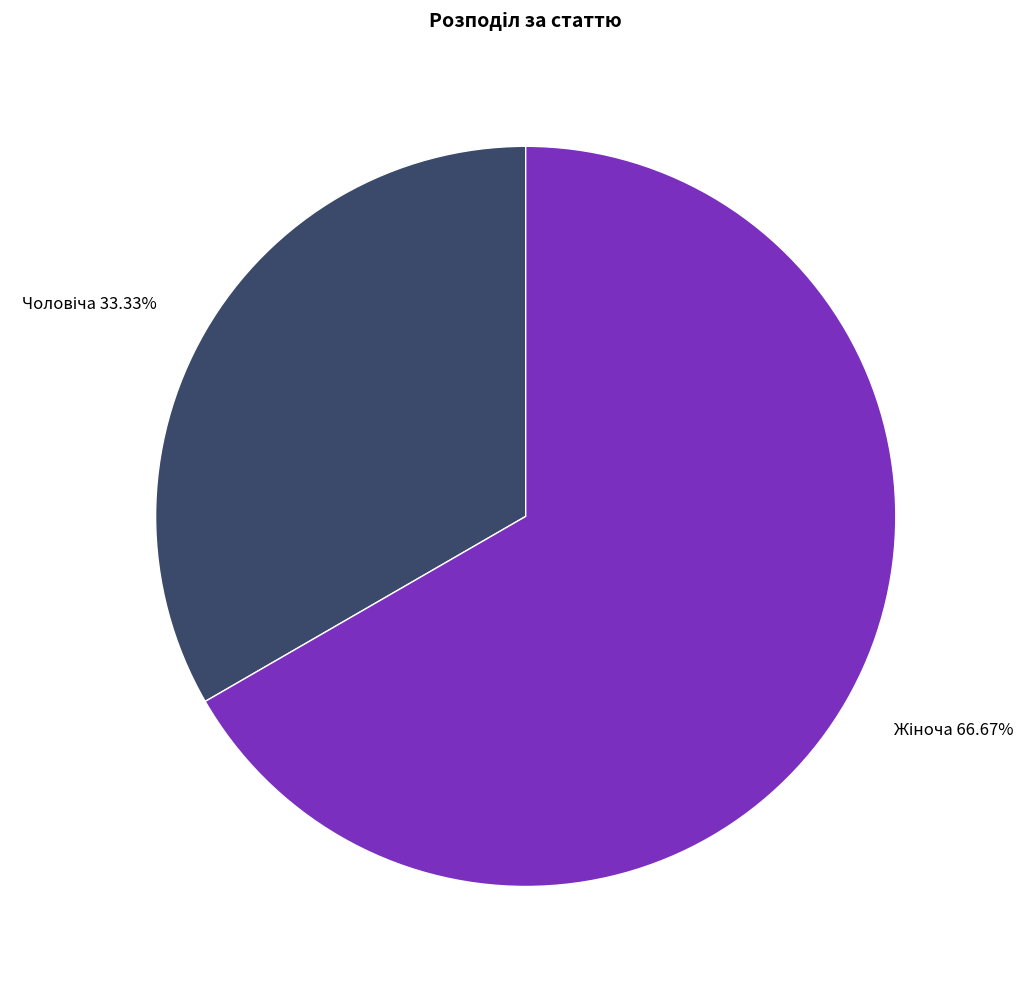

Does any single category account for the majority?

Yes